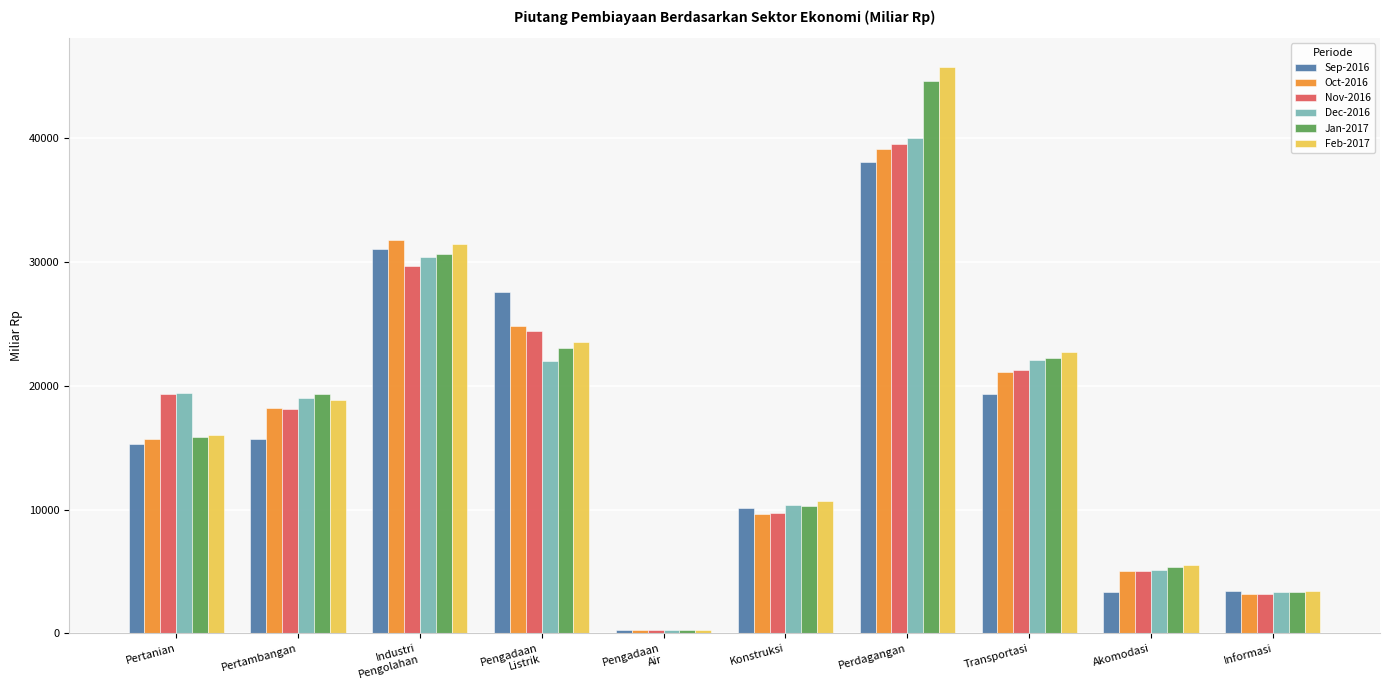

What is the difference between the maximum and minimum values in the Nov-2016 series?

39274.2